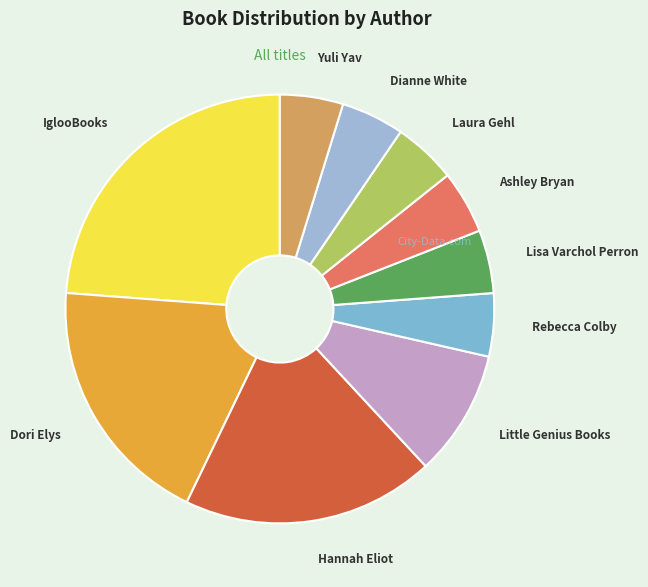

Does IglooBooks account for over 50% of the chart?

No